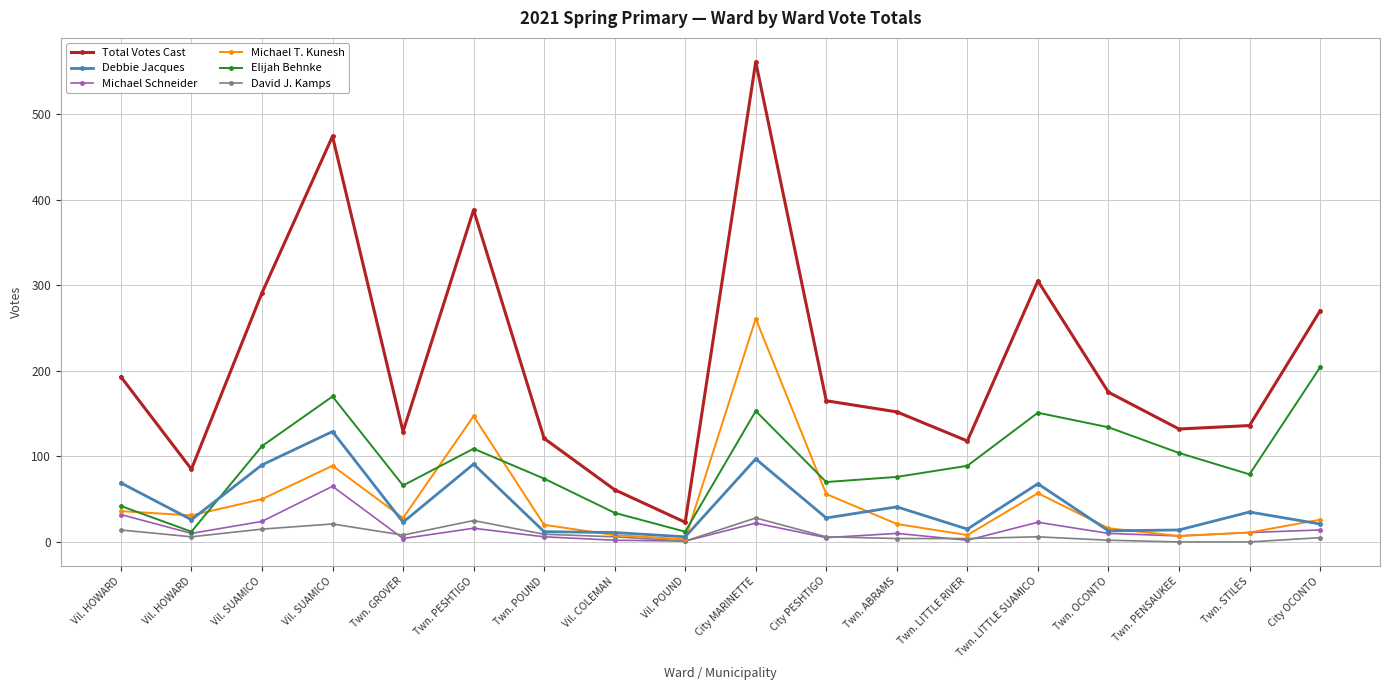

At which label does Total Votes Cast reach its peak?

City MARINETTE